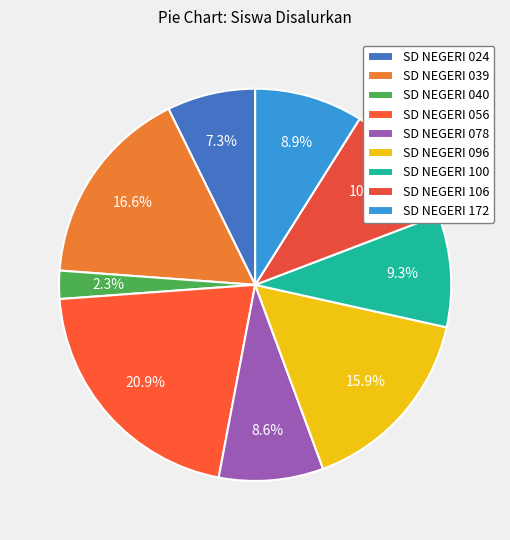

Between SD NEGERI 056 and SD NEGERI 078, which is larger?

SD NEGERI 056